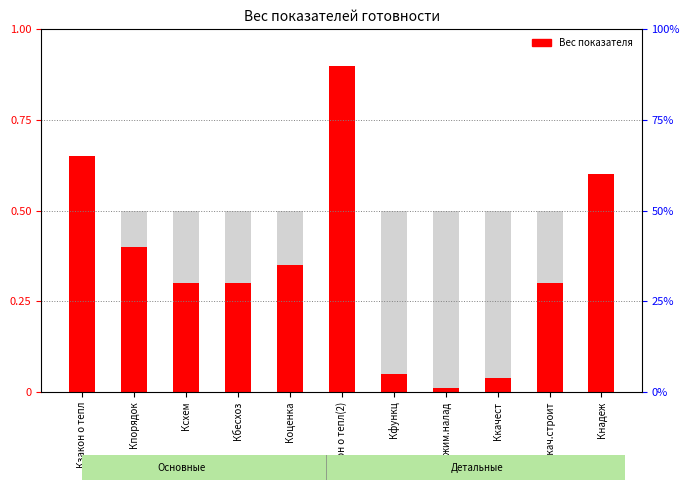

At which category does the chart reach its peak across all series?

Кзакон о тепл(2)